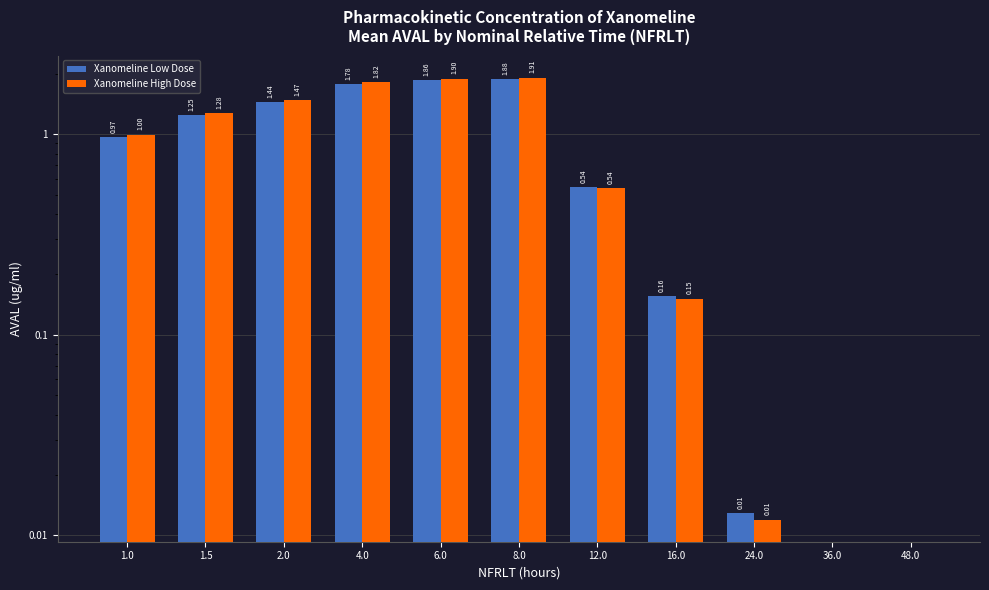

The value of Xanomeline High Dose at 12.0 is 0.4. True or false?

False